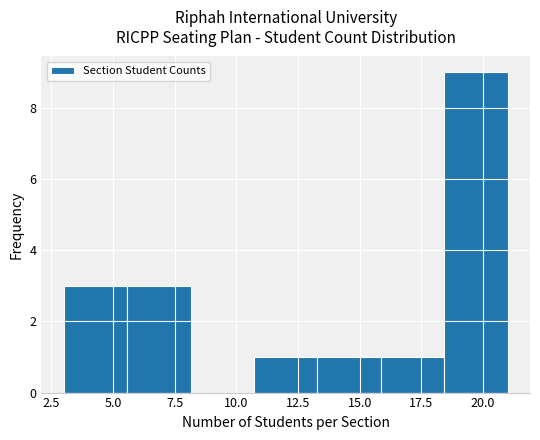

What is the height of the bar covering 10.5 to 13.5 on the x-axis? Neither the bar edges nor the heights are printed on the chart, so give them approximately, as read against the axes.

1